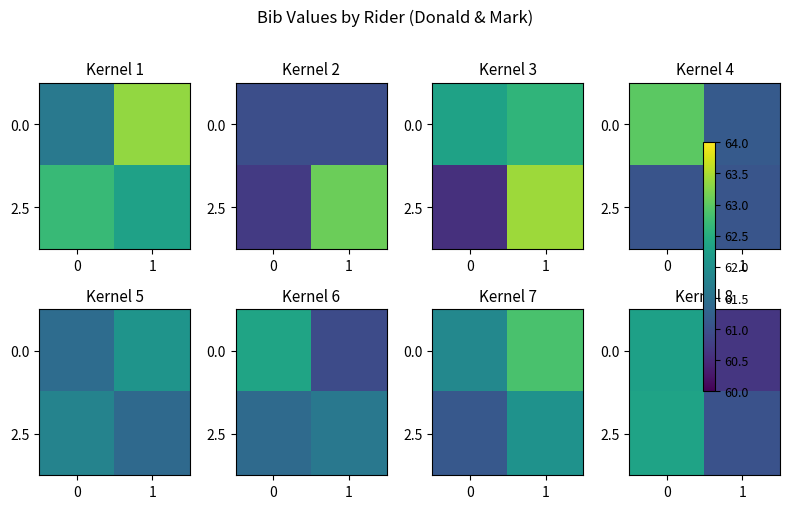

Is it true that 0.0 equals 62.3 at 0?

True